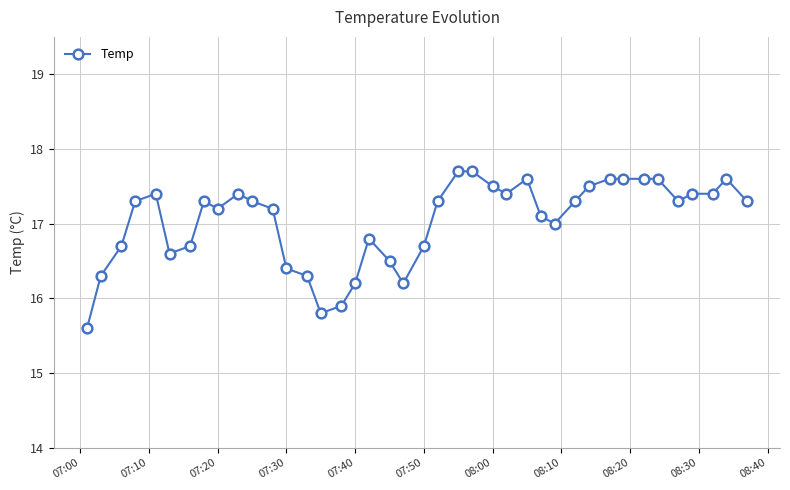

True or false: the data has more than 1 interior local peaks.

True